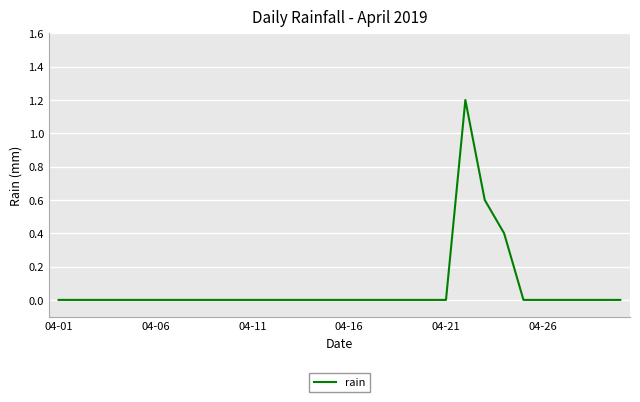

What is the difference between the maximum and minimum values?

1.2